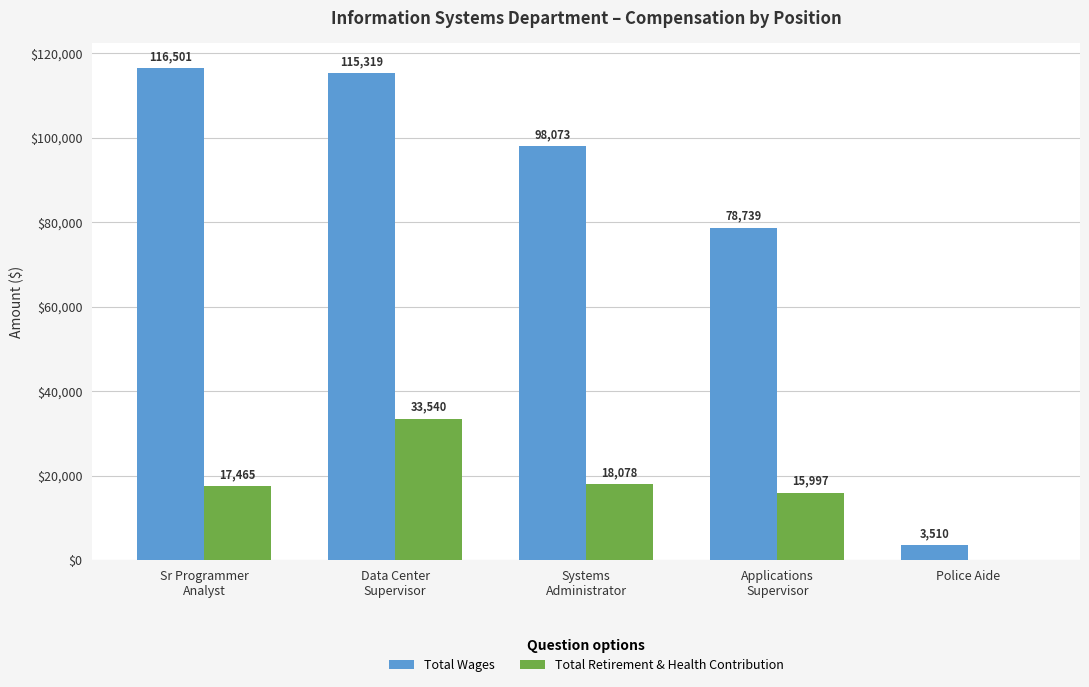

Which series has the largest total across all categories?

Total Wages